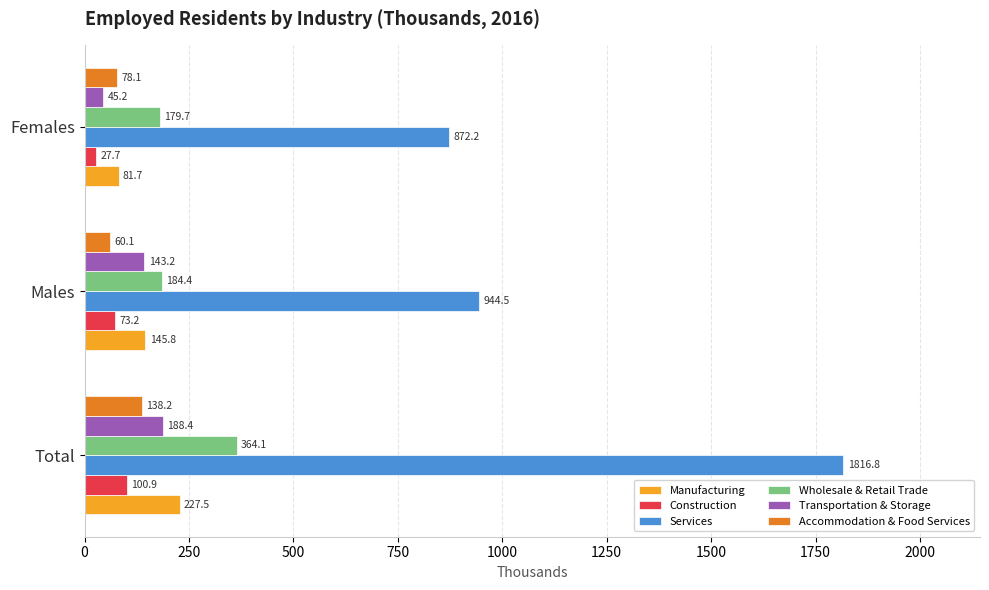

The Manufacturing series shows 145.8 at Males. True or false?

True